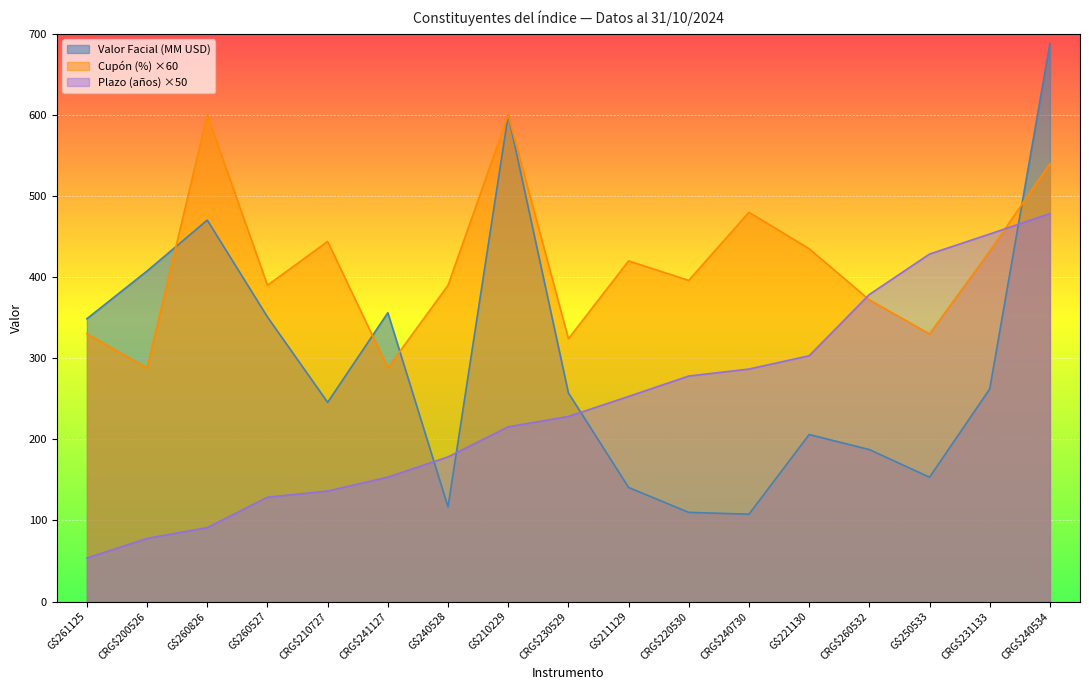

How many intersections are there between Valor Facial (MM USD) and Plazo (años)?

4